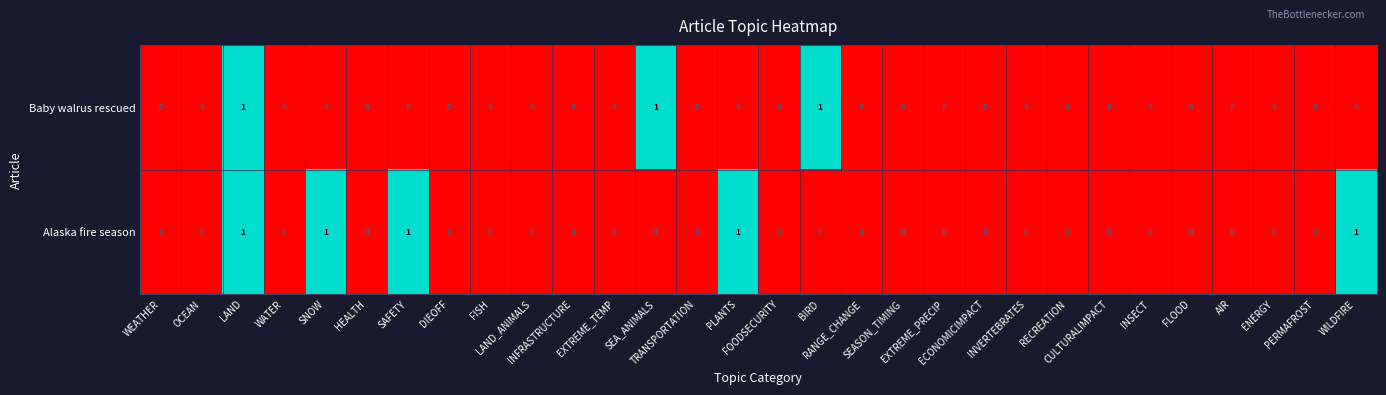

How many Alaska fire season values are between 0 and 1?

30